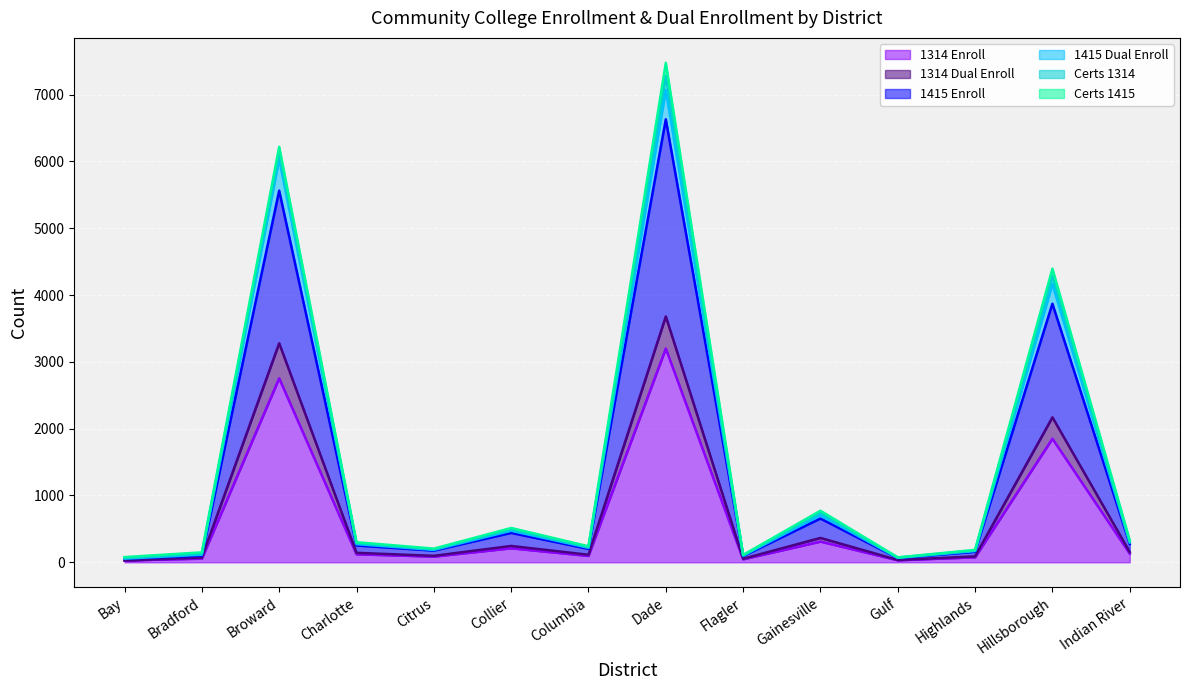

What is the label of the 11th point from the right?

Charlotte